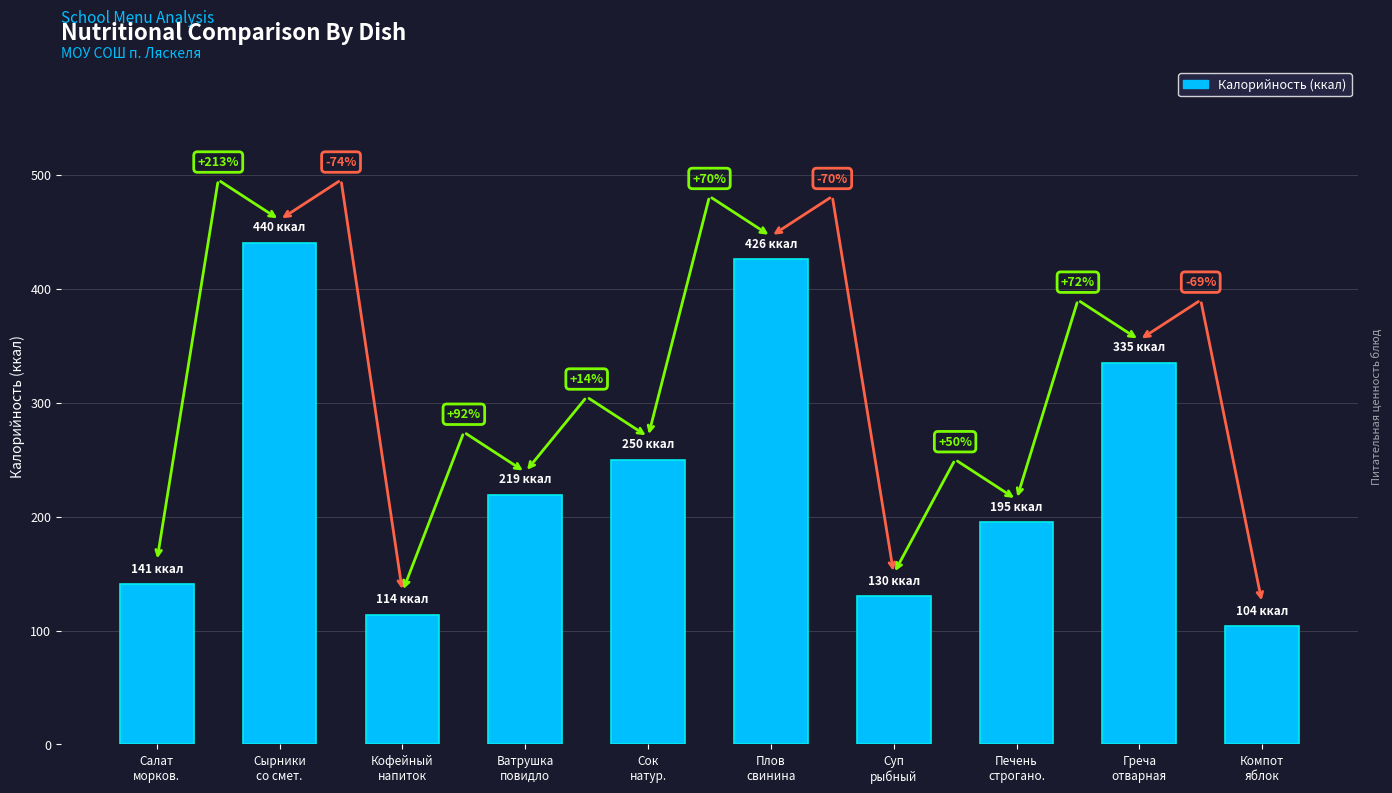

What is the difference between the maximum and minimum values?

336.4